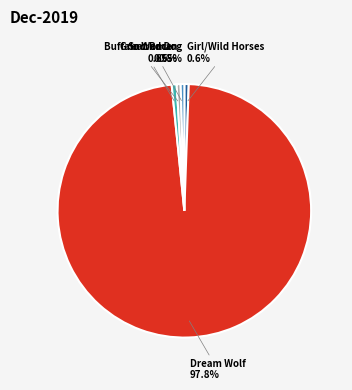

Count the number of slices in the pie.

5